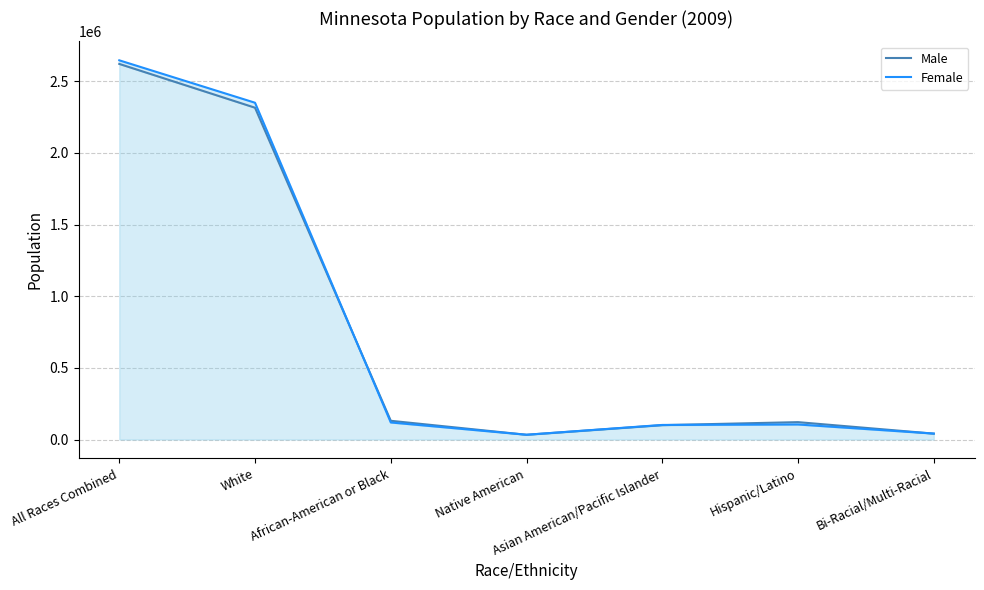

List the series in order of their peak value, lowest first.

Male, Female